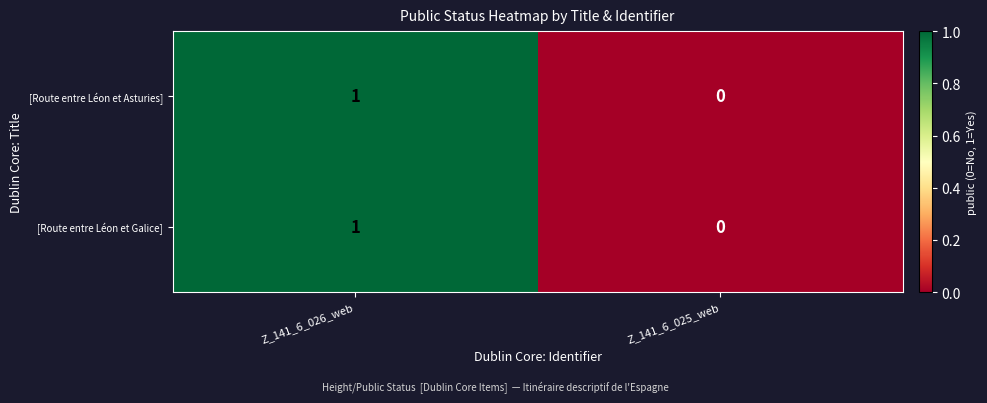

The [Route entre Léon et Asturies] series shows 1 at Z_141_6_025_web. True or false?

False